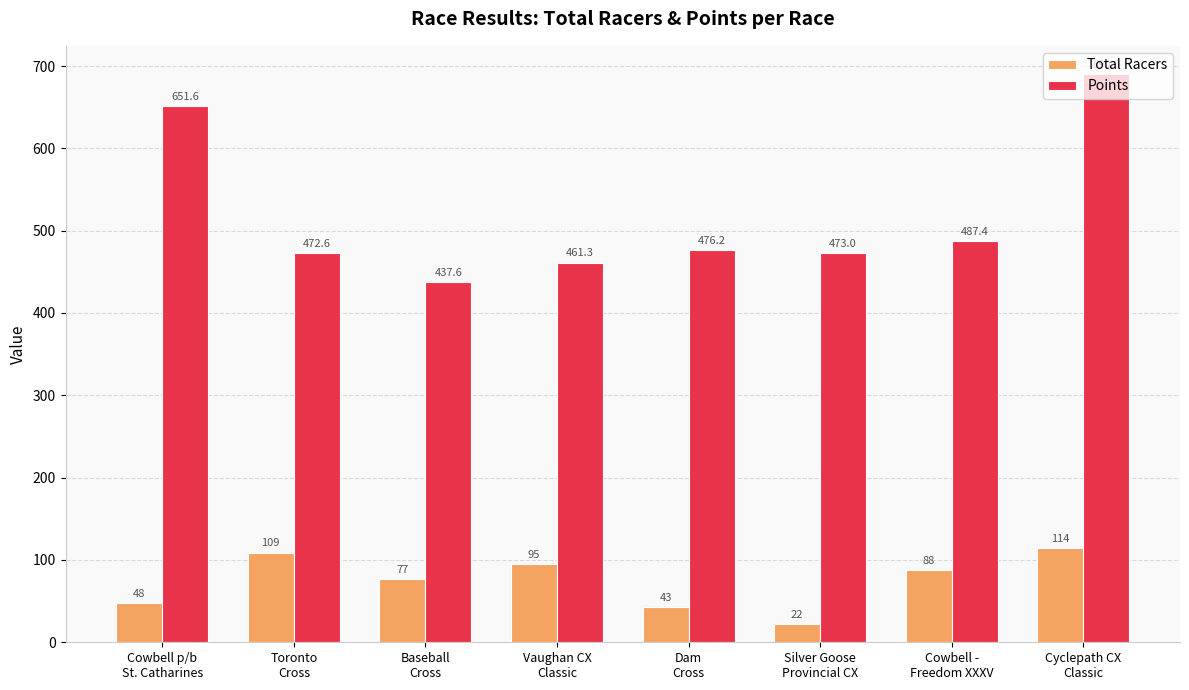

Reading right to left, what are all the values shown in this chart?

Total Racers: 114.0	88.0	22.0	43.0	95.0	77.0	109.0	48.0
Points: 690.0	487.4	473.0	476.2	461.3	437.6	472.6	651.6